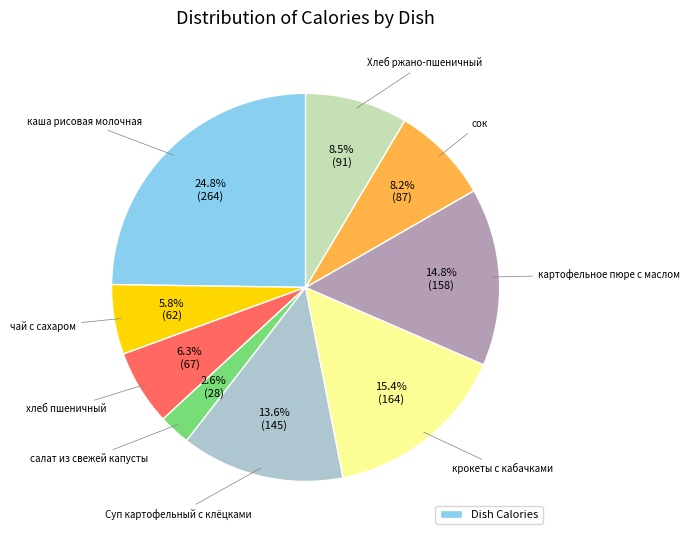

Is there any slice that represents more than half of the pie?

No